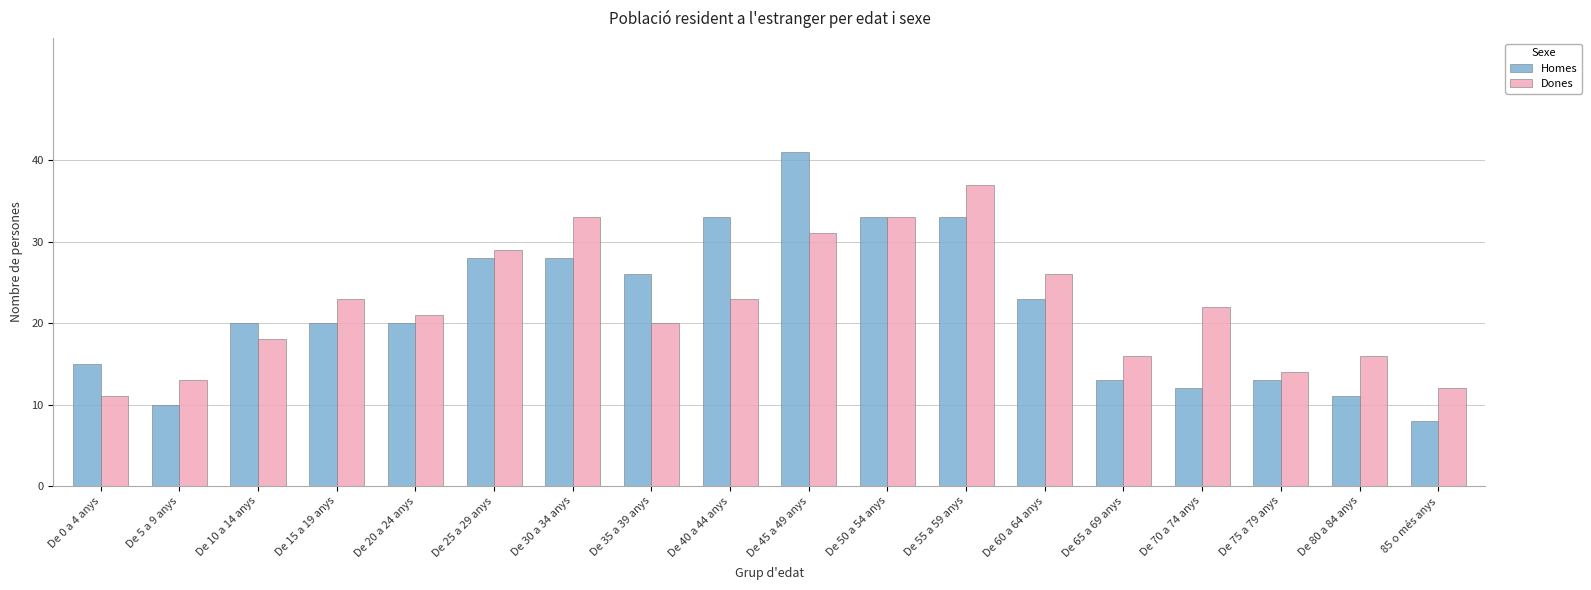

How many data points in Dones are less than 22?

9